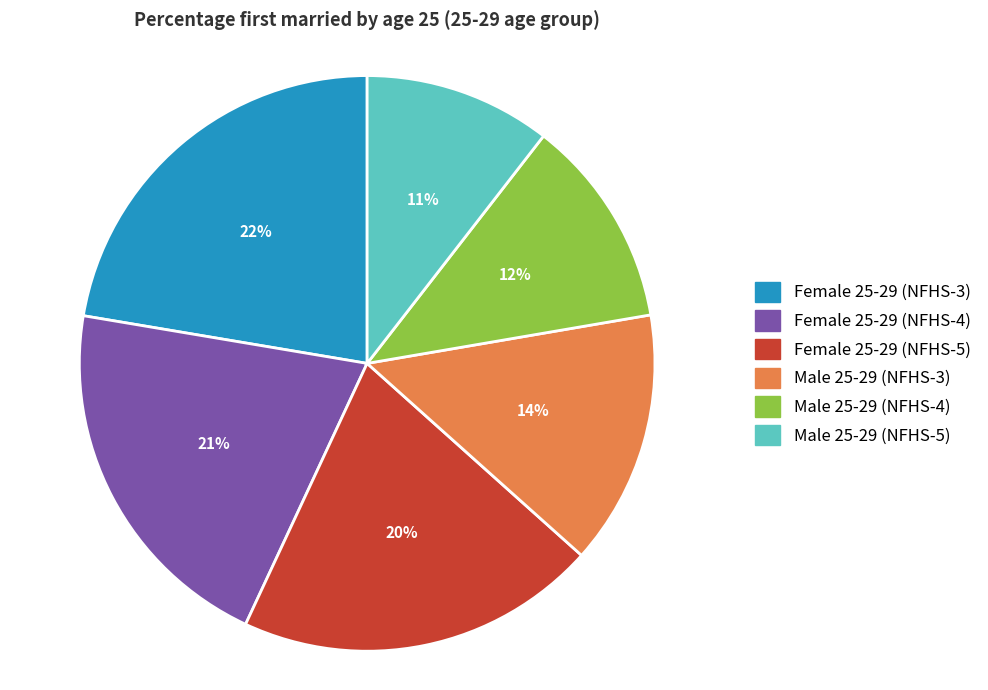

Count the number of slices in the pie.

6